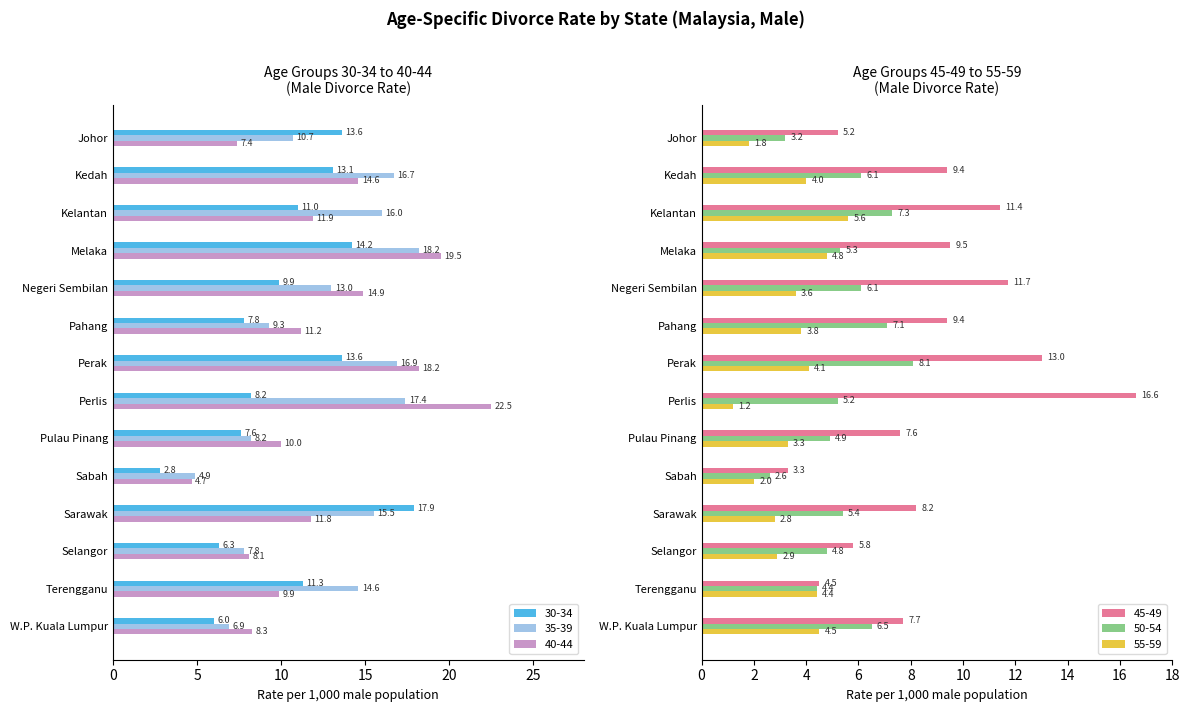

What is the difference between the second highest and minimum values in the 50-54 series?

4.7